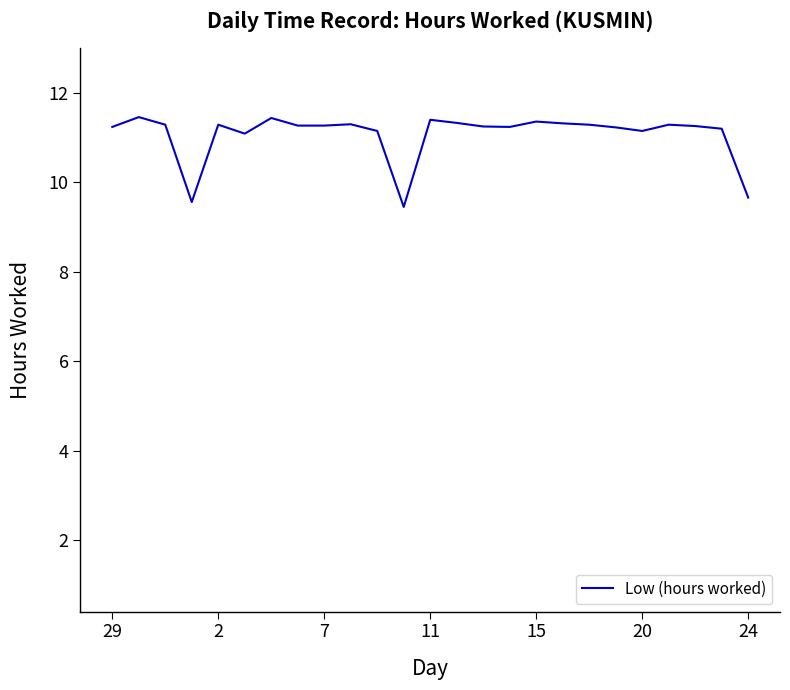

What is the greatest value displayed?

11.5